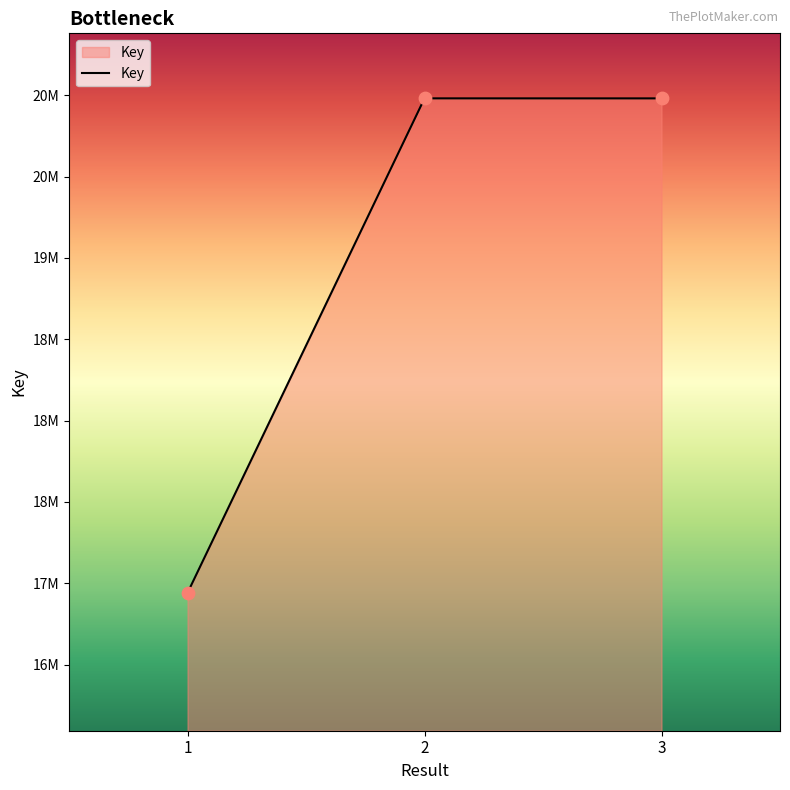

Between 2 and 3, which is larger?

2